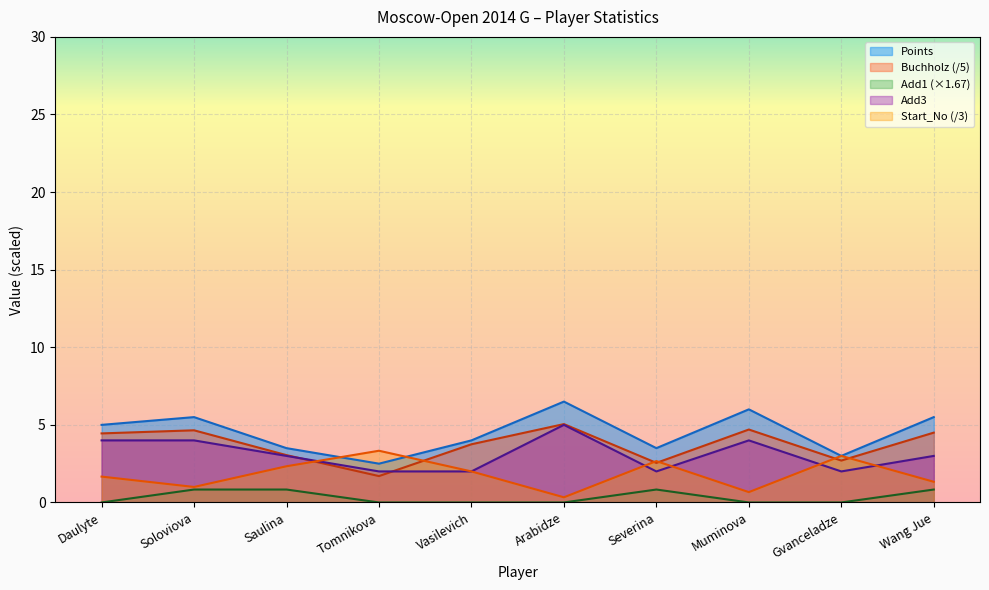

True or false: Points and Add1 cross at least once.

False